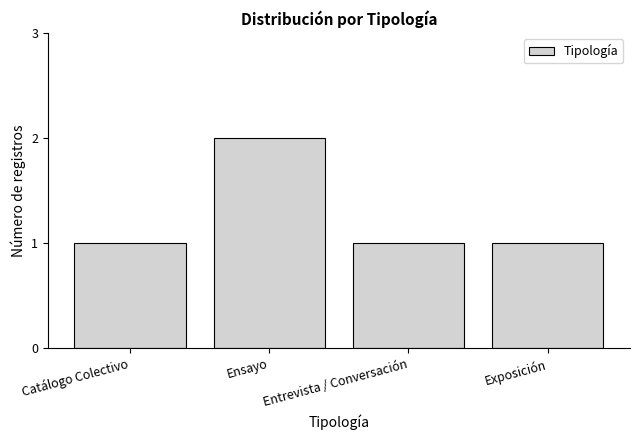

What is the approximate value at Ensayo?

2